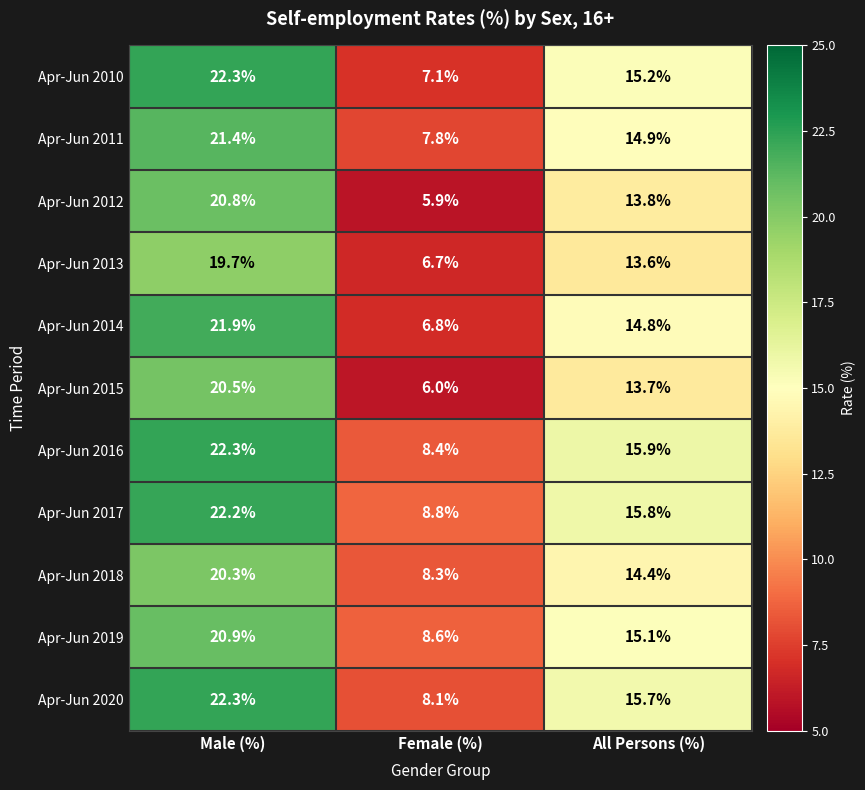

Which series has the largest range (max minus min)?

Apr-Jun 2010